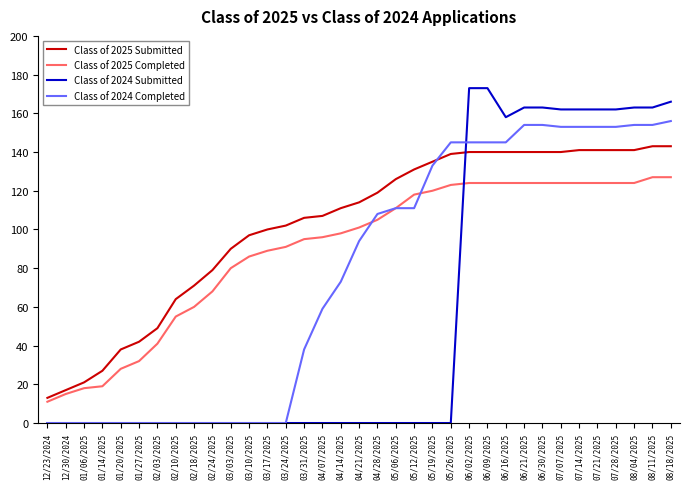

True or false: Class of 2024 Completed has a value of -64 at 03/10/2025.

False